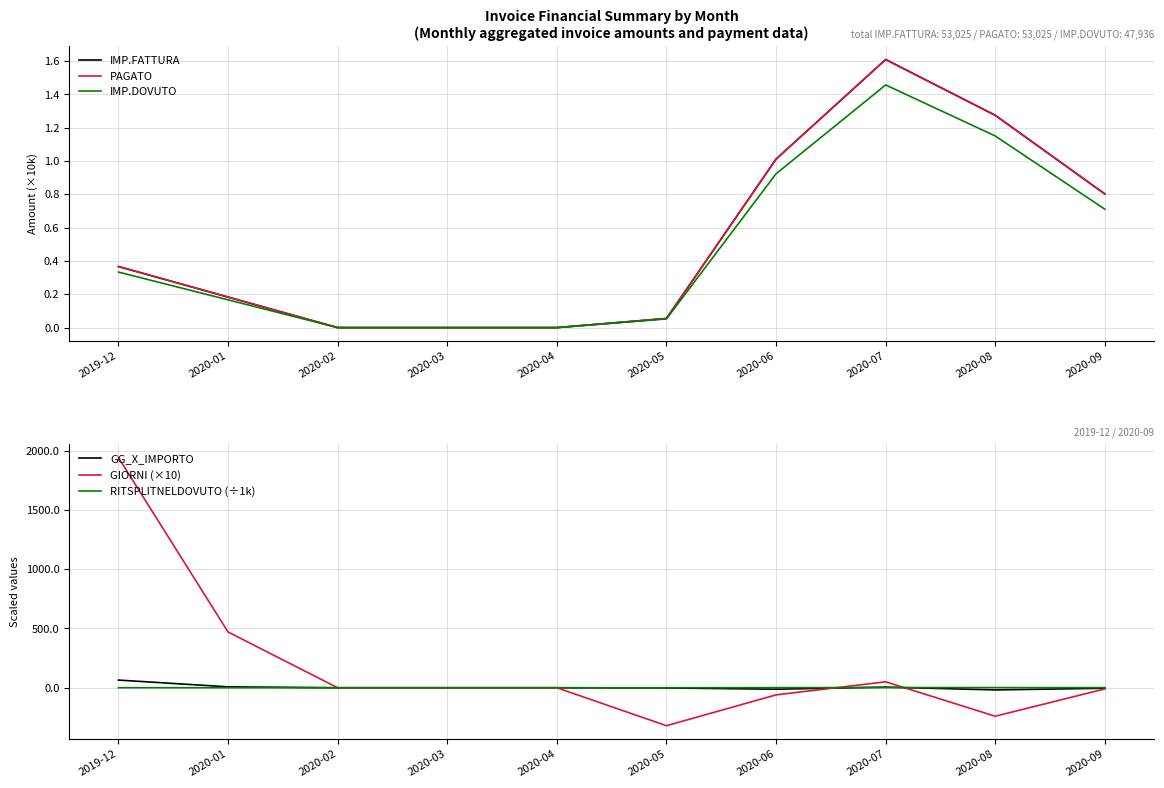

How many lines are shown in the chart?

6